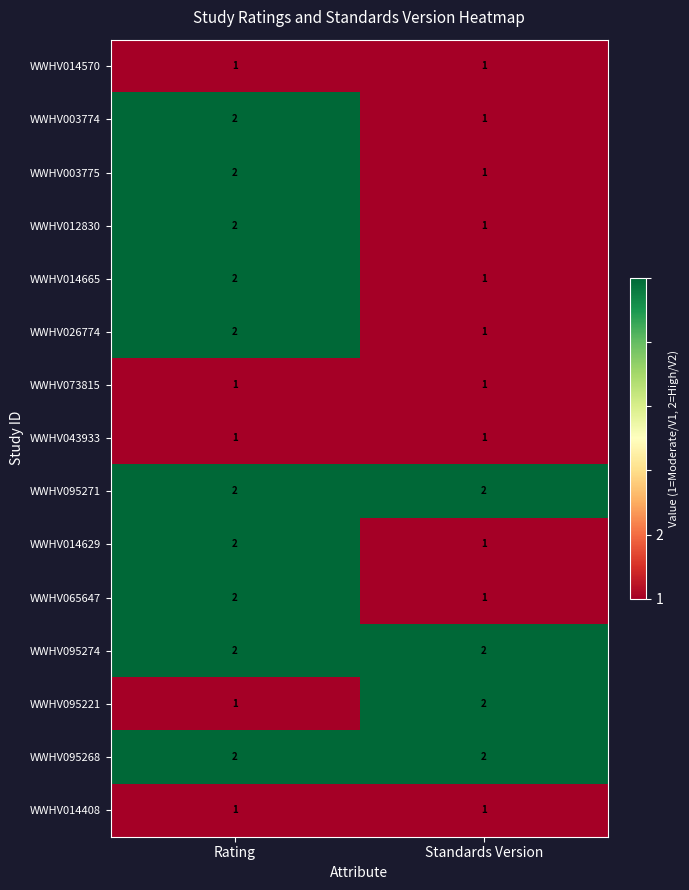

At which category is the sum across all series the highest?

Rating